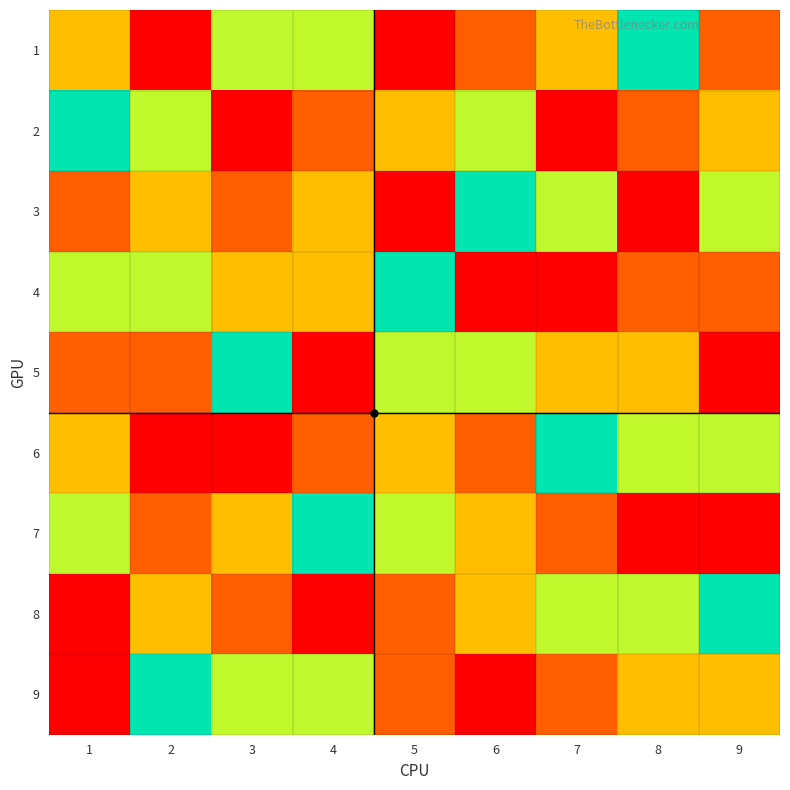

Reading left to right, extract all data points from this chart.

1: 1=7	2=1	3=4	4=6	5=9	6=8	7=3	8=5	9=2
2: 1=5	2=6	3=9	4=2	5=3	6=4	7=1	8=8	9=7
3: 1=8	2=3	3=2	4=7	5=1	6=5	7=4	8=9	9=6
4: 1=6	2=4	3=7	4=3	5=5	6=1	7=9	8=2	9=8
5: 1=2	2=8	3=5	4=9	5=4	6=6	7=7	8=3	9=1
6: 1=3	2=9	3=1	4=8	5=7	6=2	7=5	8=6	9=4
7: 1=4	2=2	3=3	4=5	5=6	6=7	7=8	8=1	9=9
8: 1=9	2=7	3=8	4=1	5=2	6=3	7=6	8=4	9=5
9: 1=1	2=5	3=6	4=4	5=8	6=9	7=2	8=7	9=3